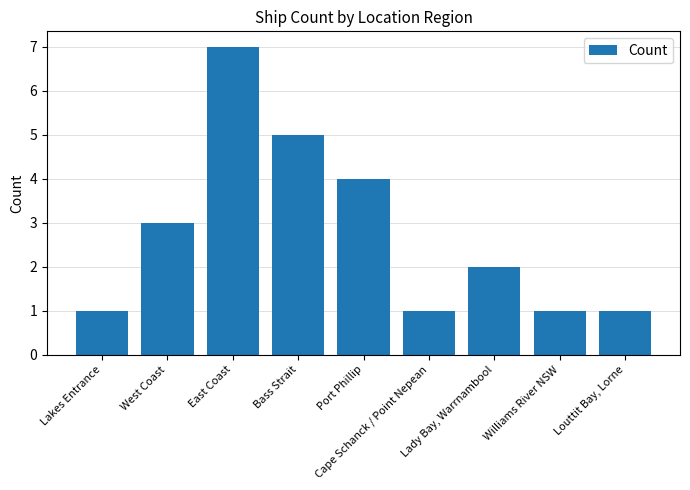

What is the label of the 6th bar from the left?

Cape Schanck / Point Nepean